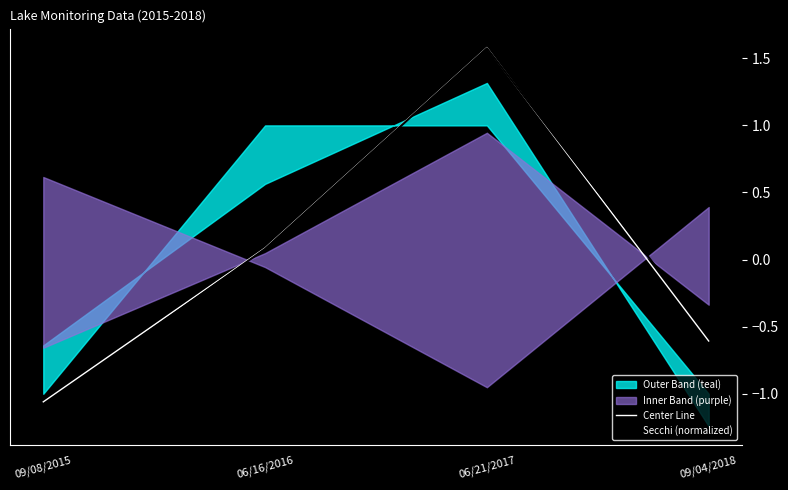

List the labels in order of Center Line value, largest first.

06/21/2017, 06/16/2016, 09/04/2018, 09/08/2015